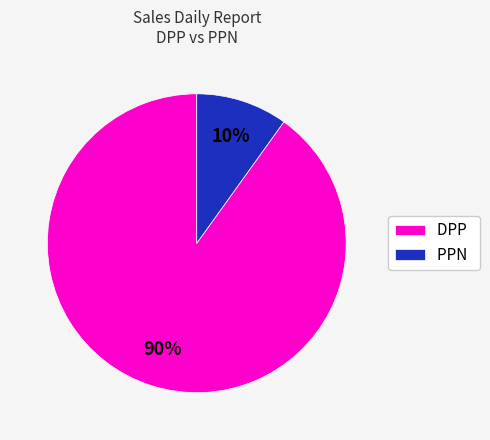

To the nearest percent, what is the average slice percentage?

50%